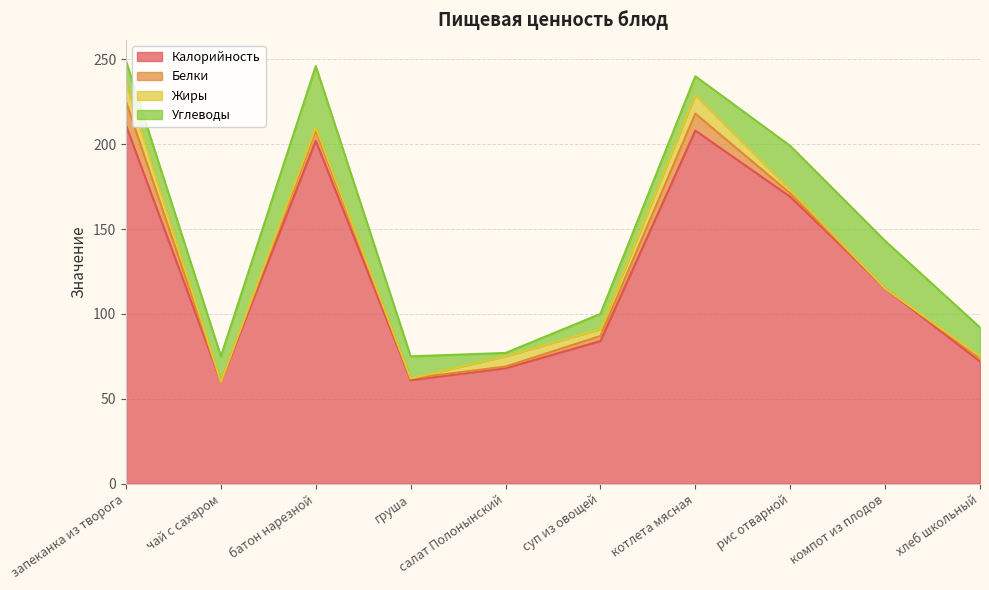

Does the chart have visible grid lines?

Yes